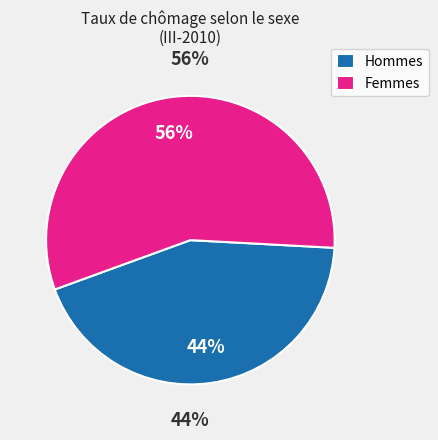

Which has a higher value, Hommes or Femmes?

Femmes